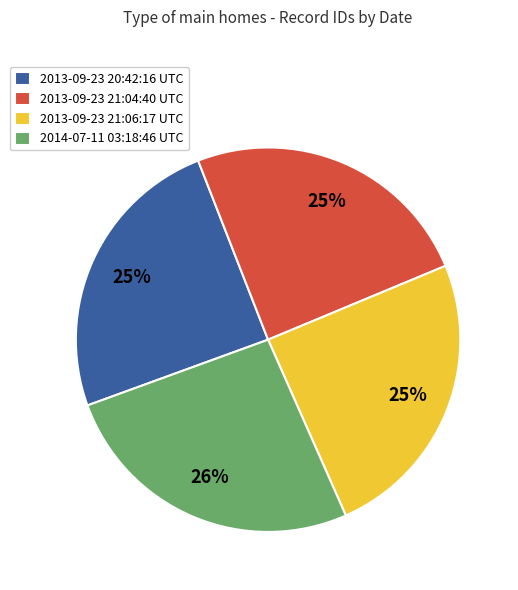

What is the largest slice in the pie chart?

2014-07-11 03:18:46 UTC